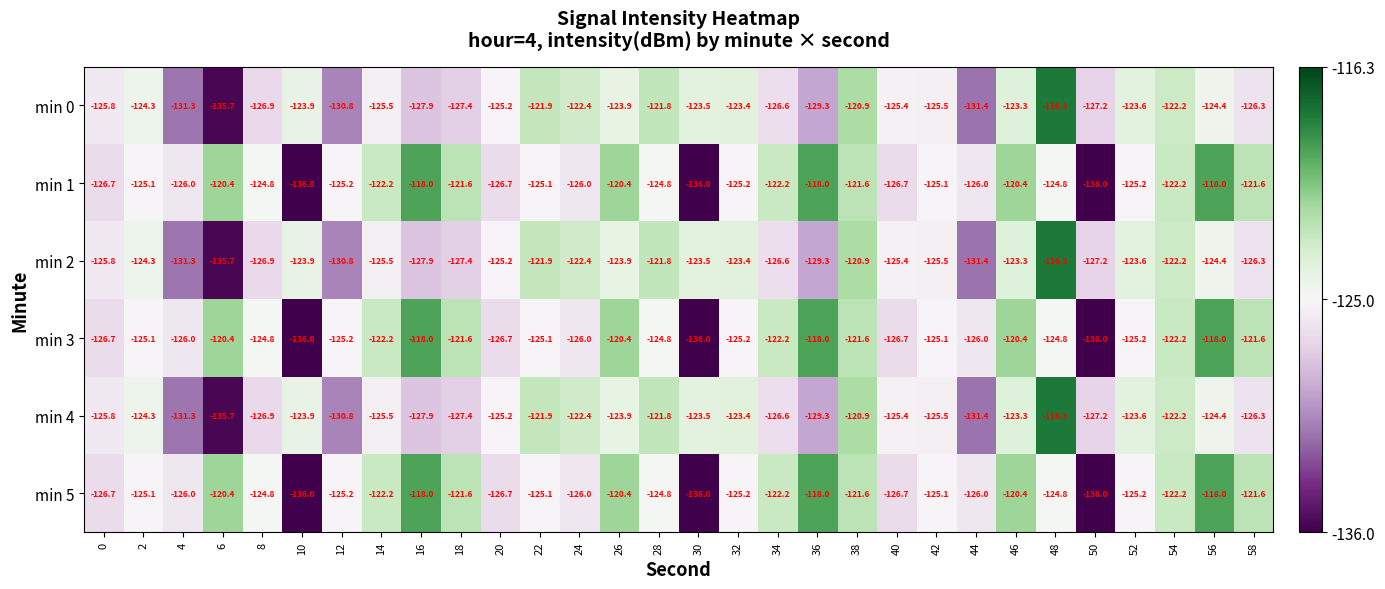

Which category has the highest value across all series?

48